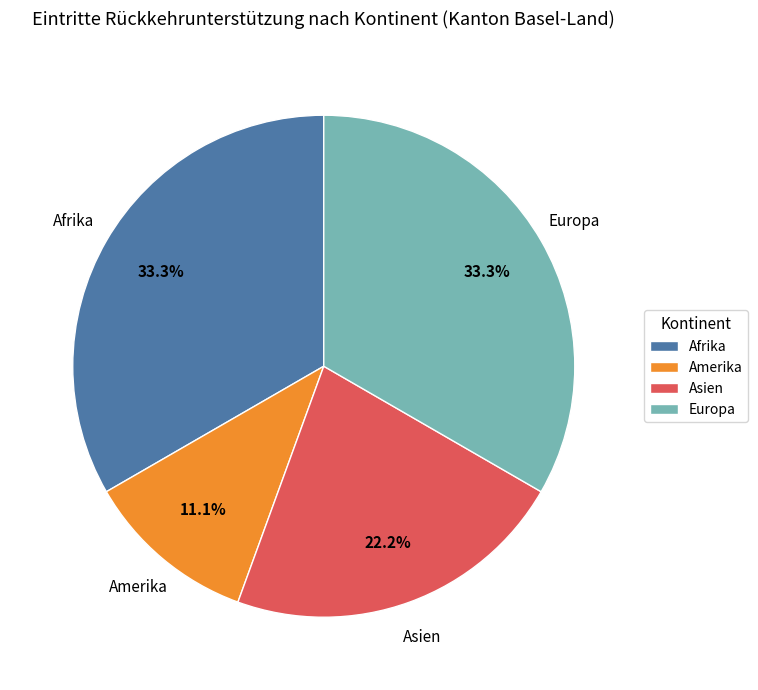

What percentage is NOT represented by Amerika?

88.9%